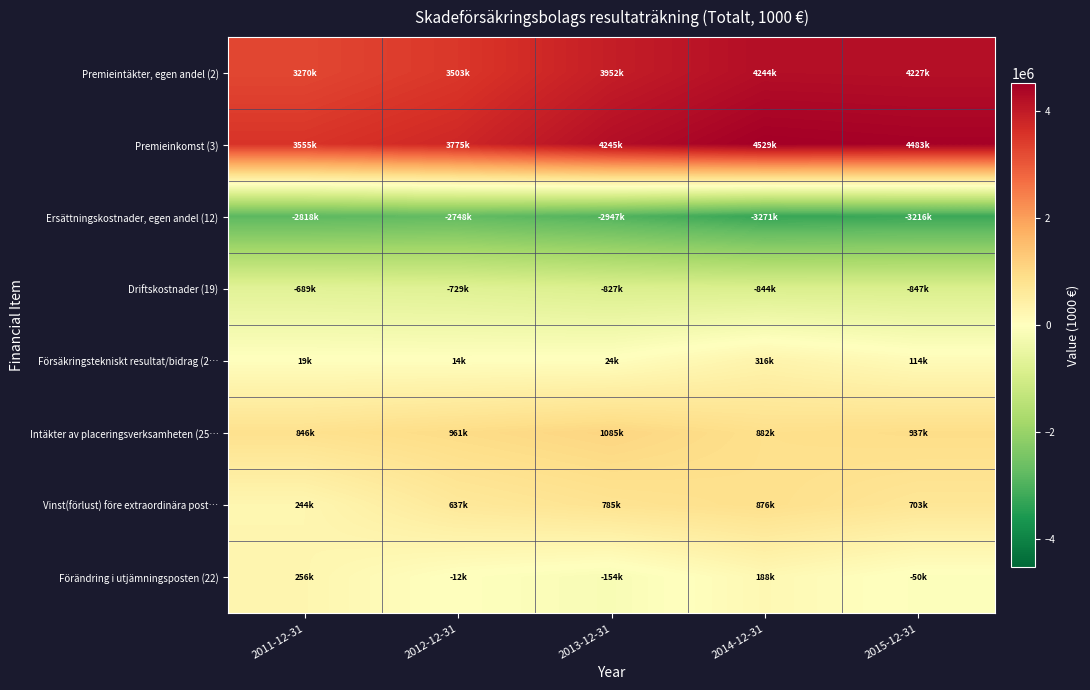

Reading right to left, transcribe all the data shown in this chart.

Premieintäkter, egen andel (2): 2015-12-31=4227035.9	2014-12-31=4244217.3	2013-12-31=3951609.1	2012-12-31=3503355.5	2011-12-31=3269537.0
Premieinkomst (3): 2015-12-31=4483226.2	2014-12-31=4529129.8	2013-12-31=4244970.4	2012-12-31=3774824.5	2011-12-31=3554634.2
Ersättningskostnader, egen andel (12): 2015-12-31=-3216467.3	2014-12-31=-3271135.5	2013-12-31=-2946898.0	2012-12-31=-2747824.2	2011-12-31=-2817693.2
Driftskostnader (19): 2015-12-31=-847163.9	2014-12-31=-844429.7	2013-12-31=-826840.7	2012-12-31=-729434.7	2011-12-31=-688568.4
Försäkringstekniskt resultat/bidrag (2…: 2015-12-31=113614.5	2014-12-31=316468.2	2013-12-31=24159.1	2012-12-31=13638.8	2011-12-31=19242.3
Intäkter av placeringsverksamheten (25…: 2015-12-31=936634.0	2014-12-31=882396.6	2013-12-31=1084895.8	2012-12-31=961143.0	2011-12-31=846062.3
Vinst(förlust) före extraordinära post…: 2015-12-31=702602.3	2014-12-31=876051.1	2013-12-31=784752.2	2012-12-31=637141.5	2011-12-31=244346.2
Förändring i utjämningsposten (22): 2015-12-31=-49790.2	2014-12-31=187816.0	2013-12-31=-153804.6	2012-12-31=-12457.8	2011-12-31=255967.0